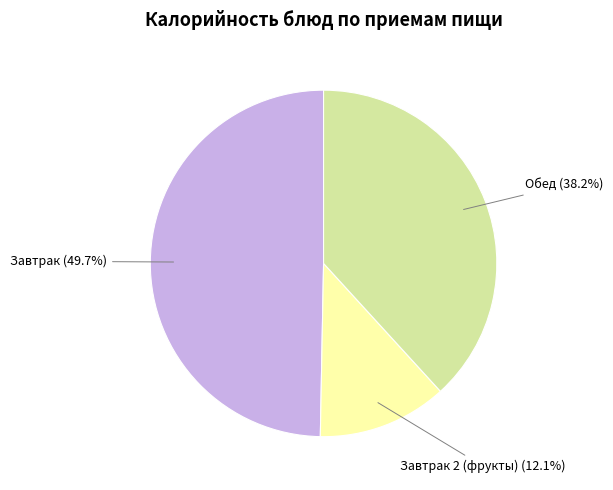

To the nearest percent, what is the difference between the largest and smallest slice percentages?

38%